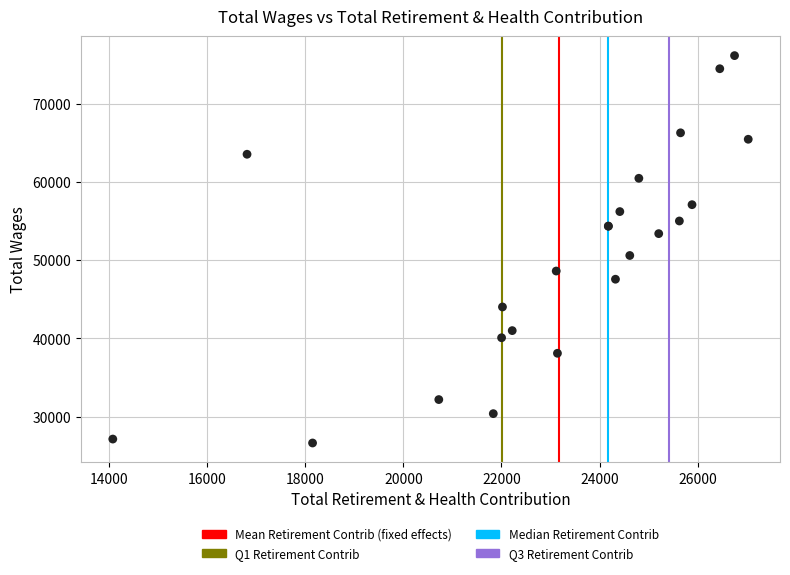

What Y value in the scatter plot is closest to 51380?

50590